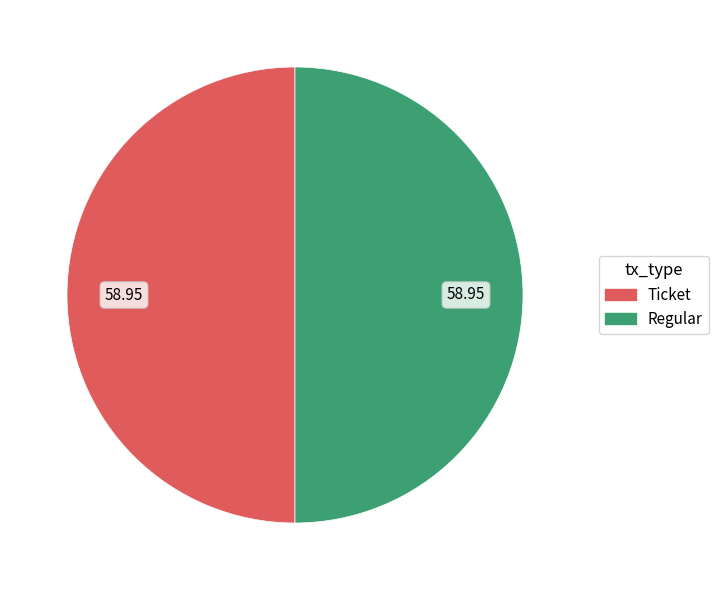

What is the ratio of the value at Ticket to the value at Regular?

1.0